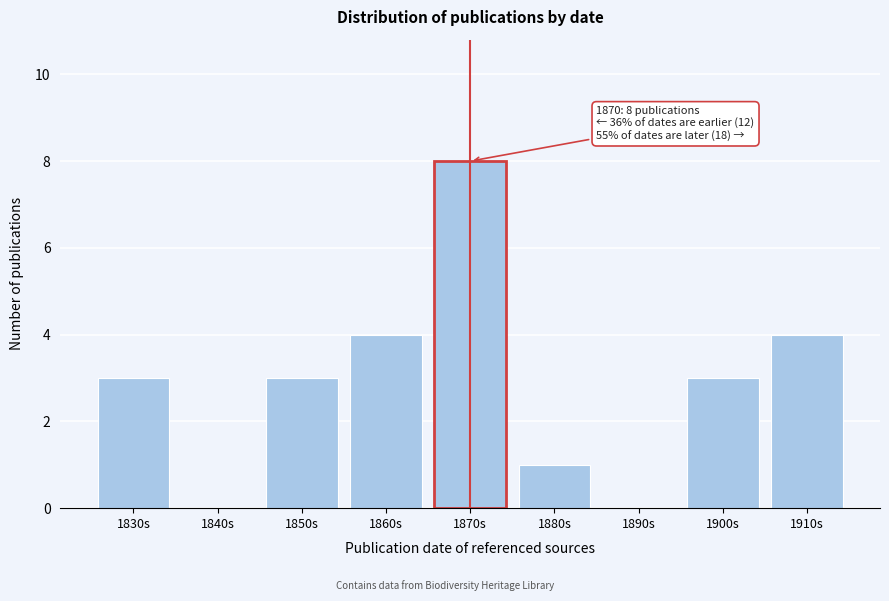

Reading left to right, transcribe all the data shown in this chart.

1830s=3	1840s=0	1850s=3	1860s=4	1870s=8	1880s=1	1890s=0	1900s=3	1910s=4